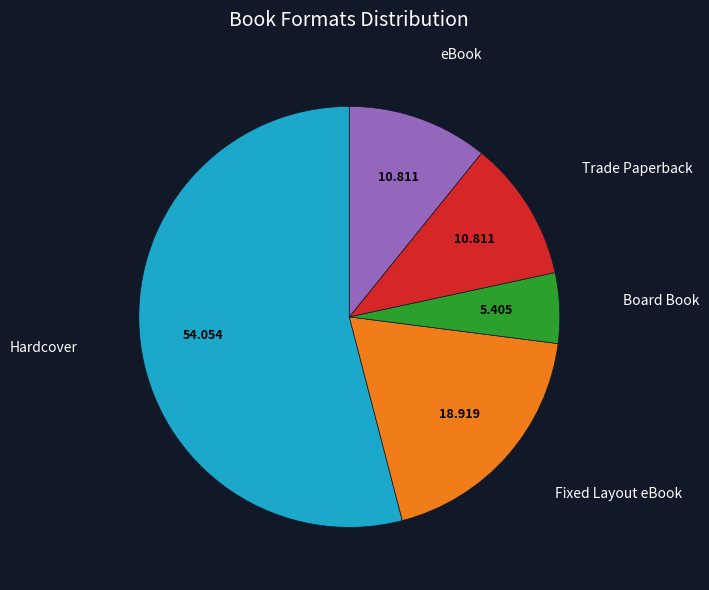

Do Trade Paperback and Board Book together represent more than half of the pie?

No